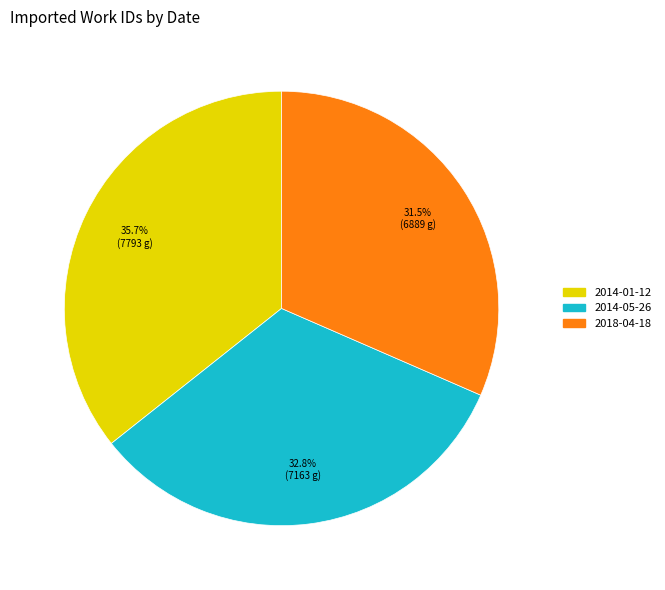

Does any single category account for the majority?

No